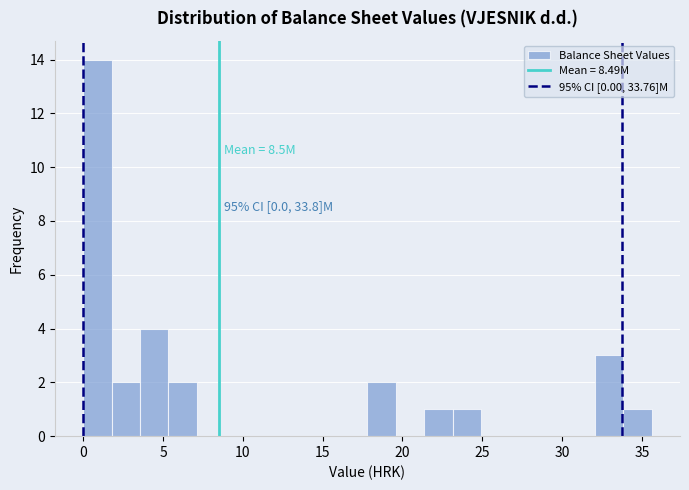

Around what value on the x-axis is the tallest bar? Give the approximate position of its centre, as read against the axis.

1.0